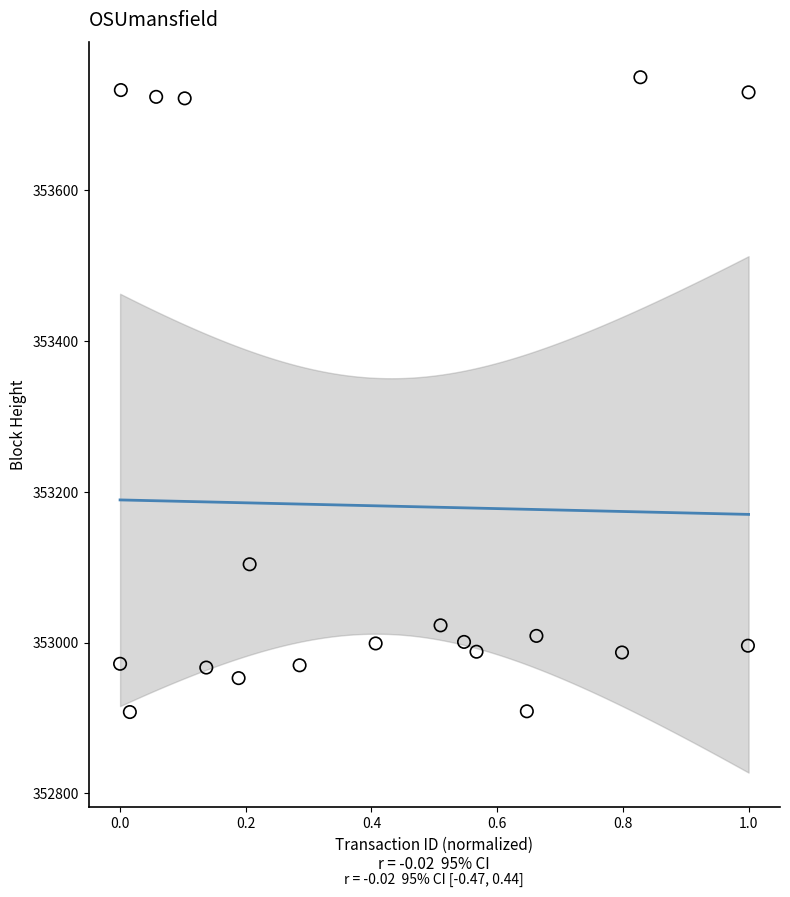

What Y value in the scatter plot is closest to 353329?

353104